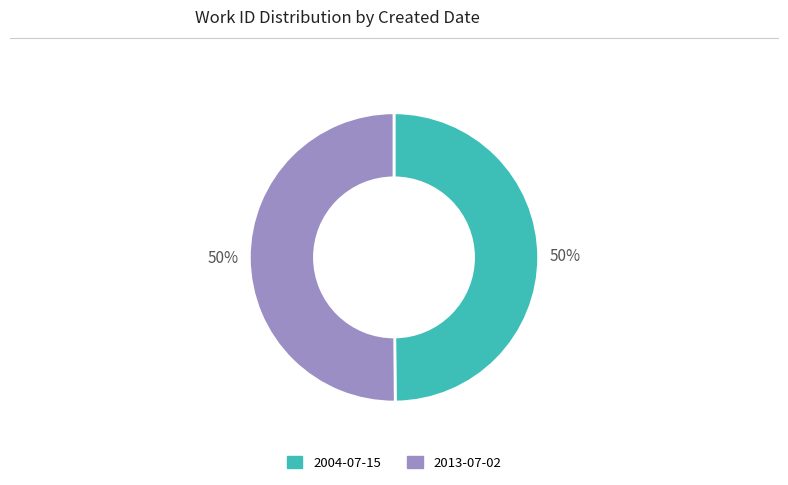

Combined, do 2004-07-15 and 2013-07-02 account for over 50%?

Yes